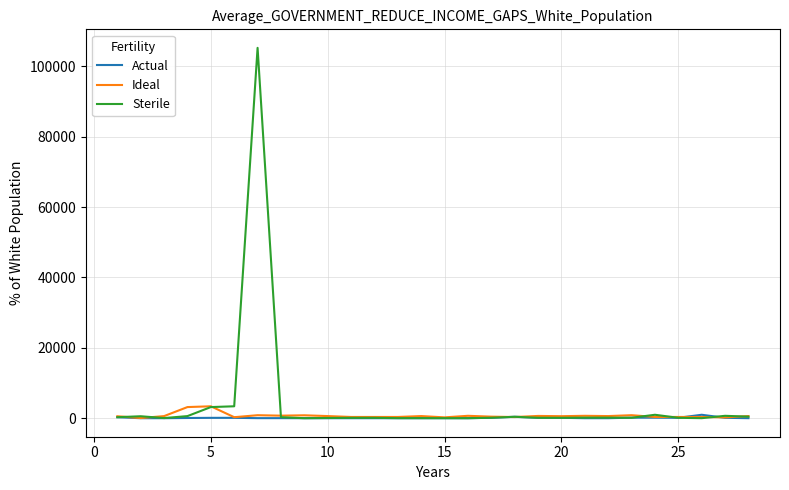

Which series has the widest spread of values?

Sterile